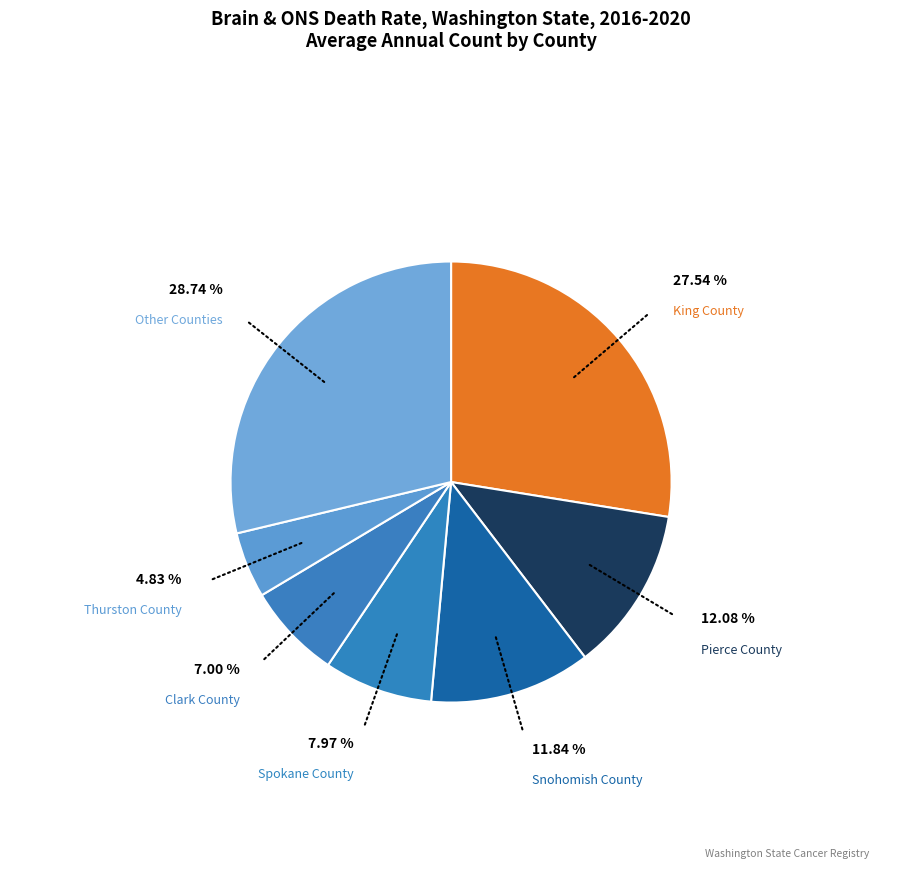

How many slices are in this pie chart?

7